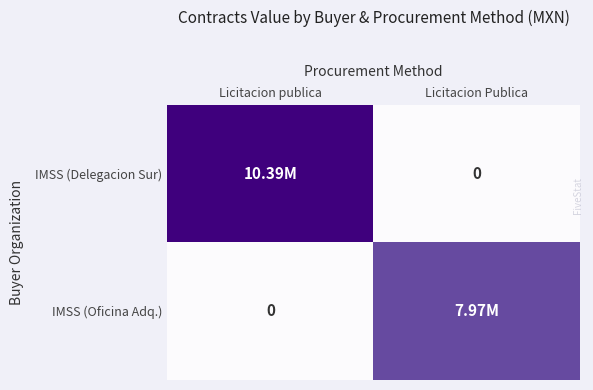

At Licitacion publica, list the series in order from largest to smallest.

IMSS (Delegacion Sur), IMSS (Oficina Adq.)